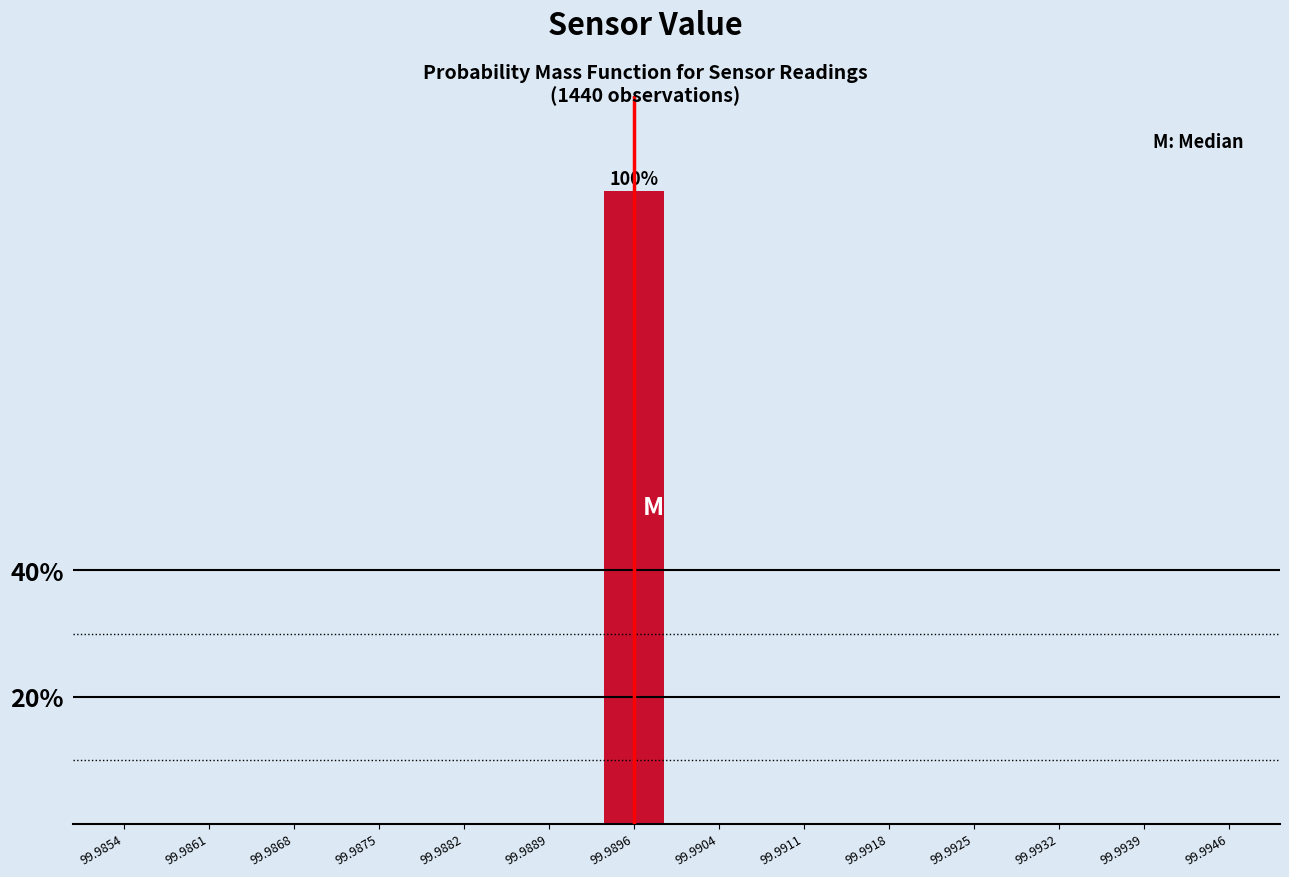

Reading left to right, transcribe all the data shown in this chart.

99.9854=0	99.9861=0	99.9868=0	99.9875=0	99.9882=0	99.9889=0	99.9896=100	99.9904=0	99.9911=0	99.9918=0	99.9925=0	99.9932=0	99.9939=0	99.9946=0